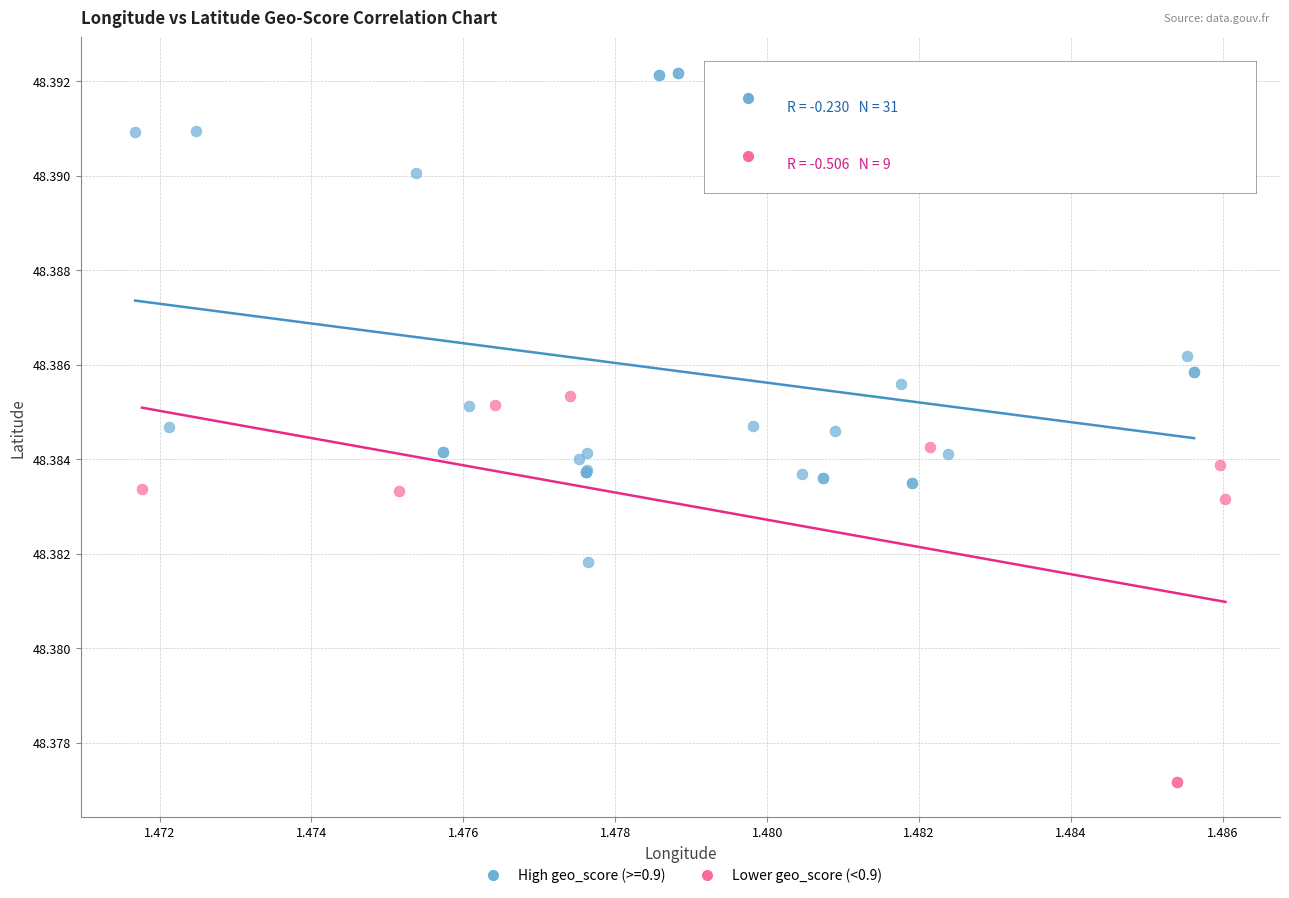

Which series contains the highest Y value?

High geo_score (>=0.9)